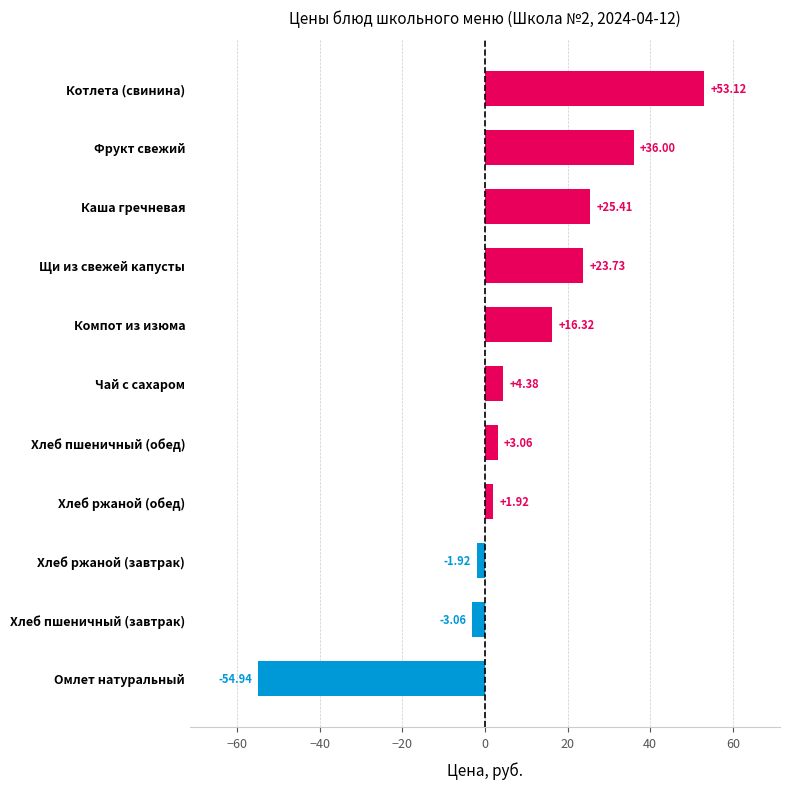

What is the maximum value shown in the chart?

53.1